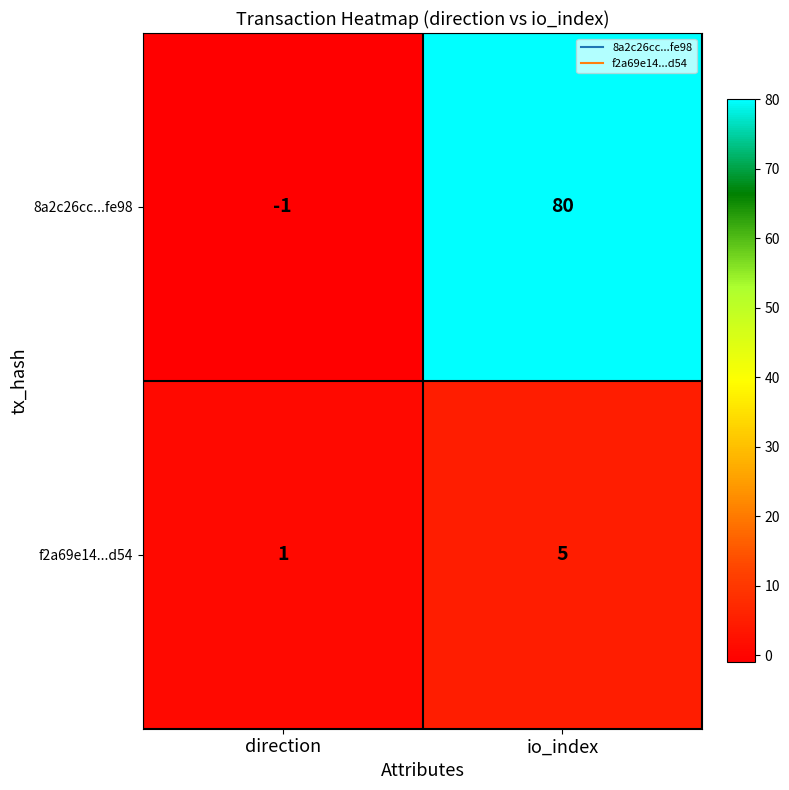

At which label is f2a69e14...d54 closest to 3?

direction